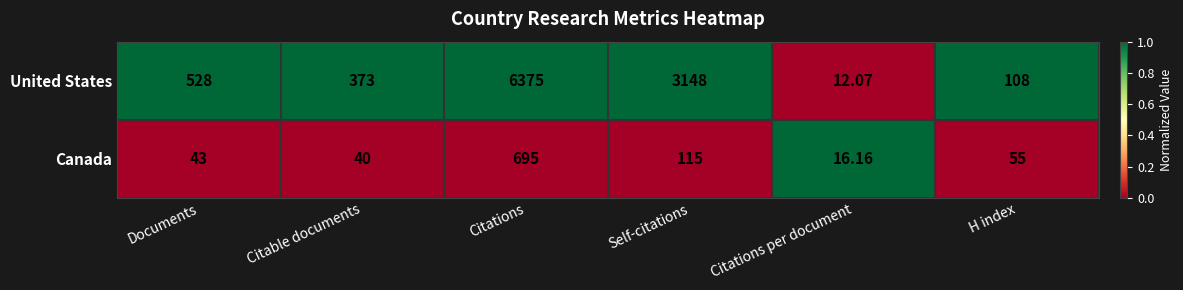

At H index, list the series in order from smallest to largest.

Canada, United States